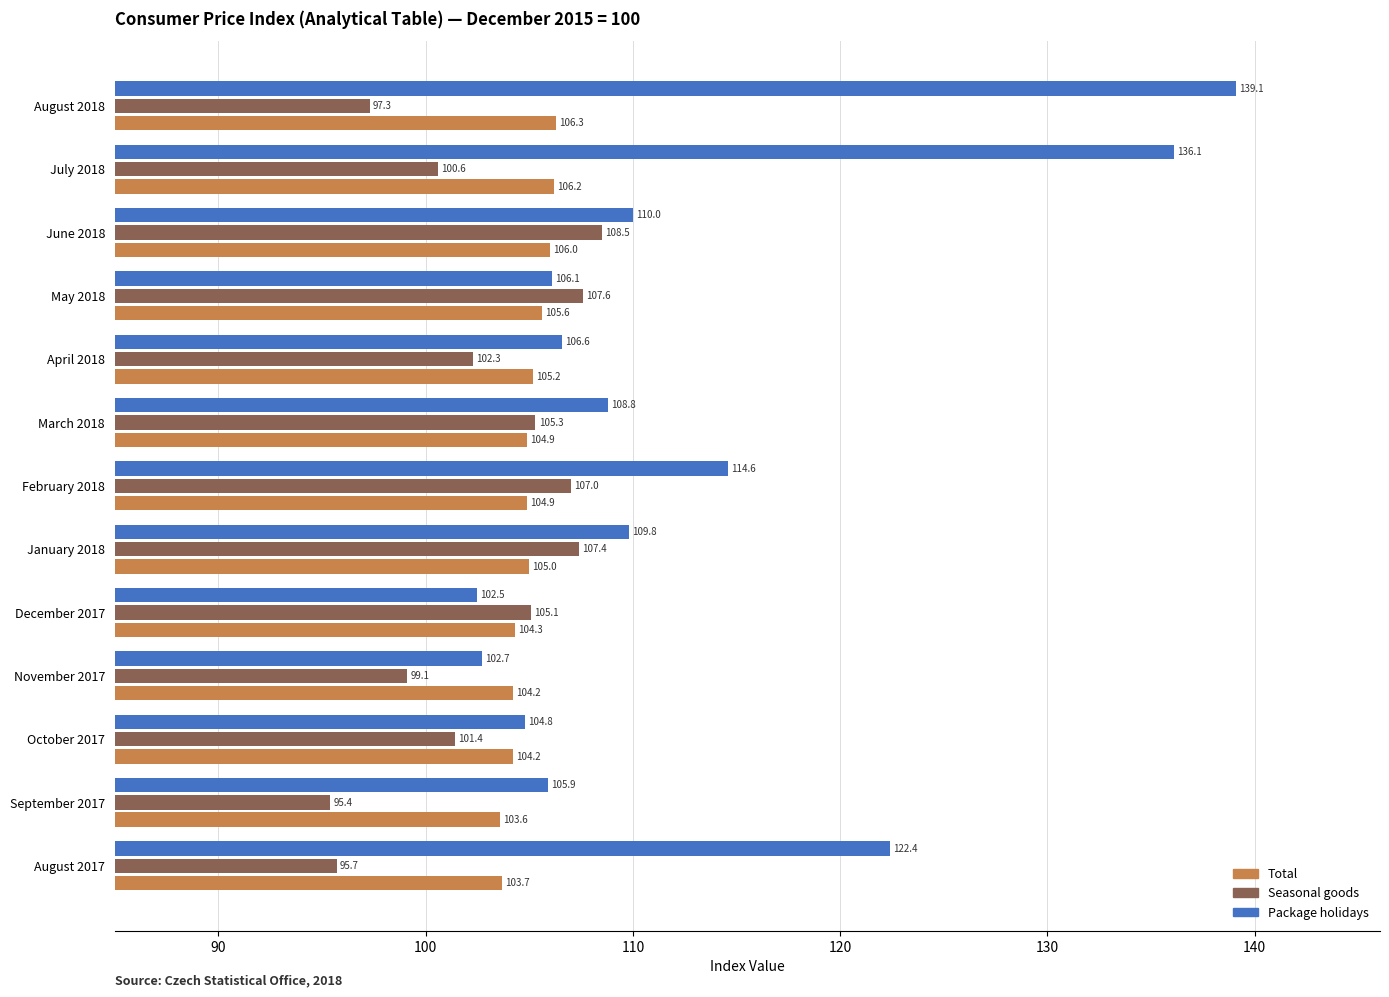

What is the difference between the second highest and minimum values in the Total series?

2.6